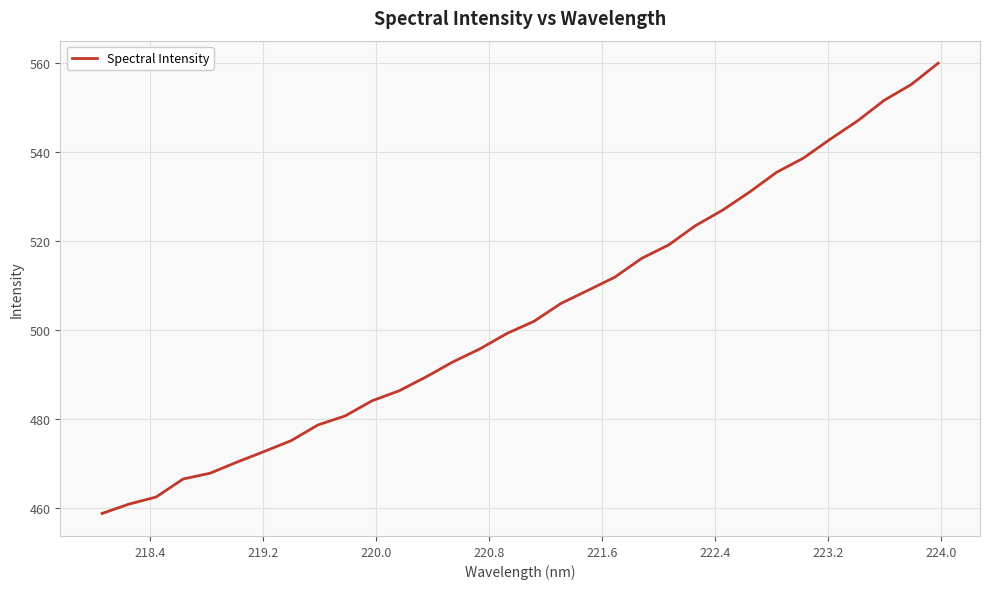

What is the smallest value displayed?

458.8